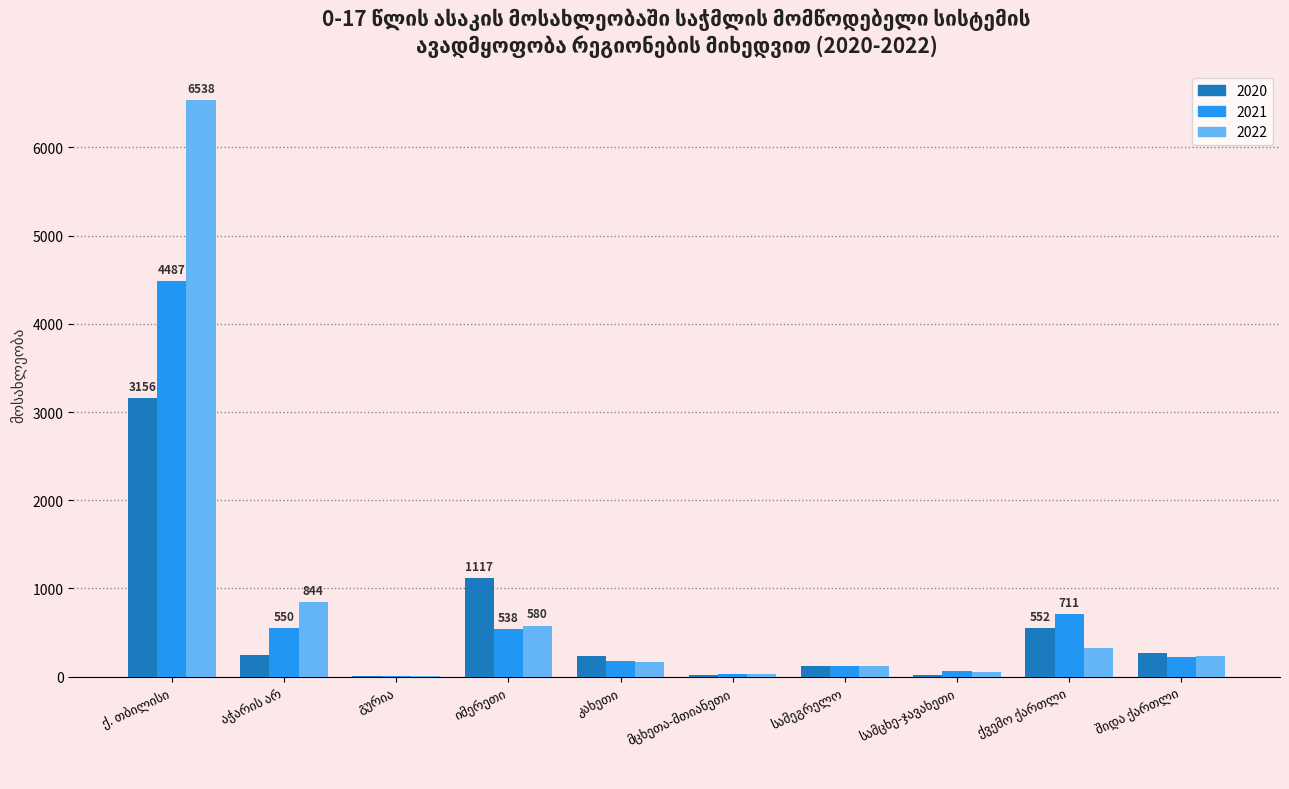

What is the greatest value displayed?

6538